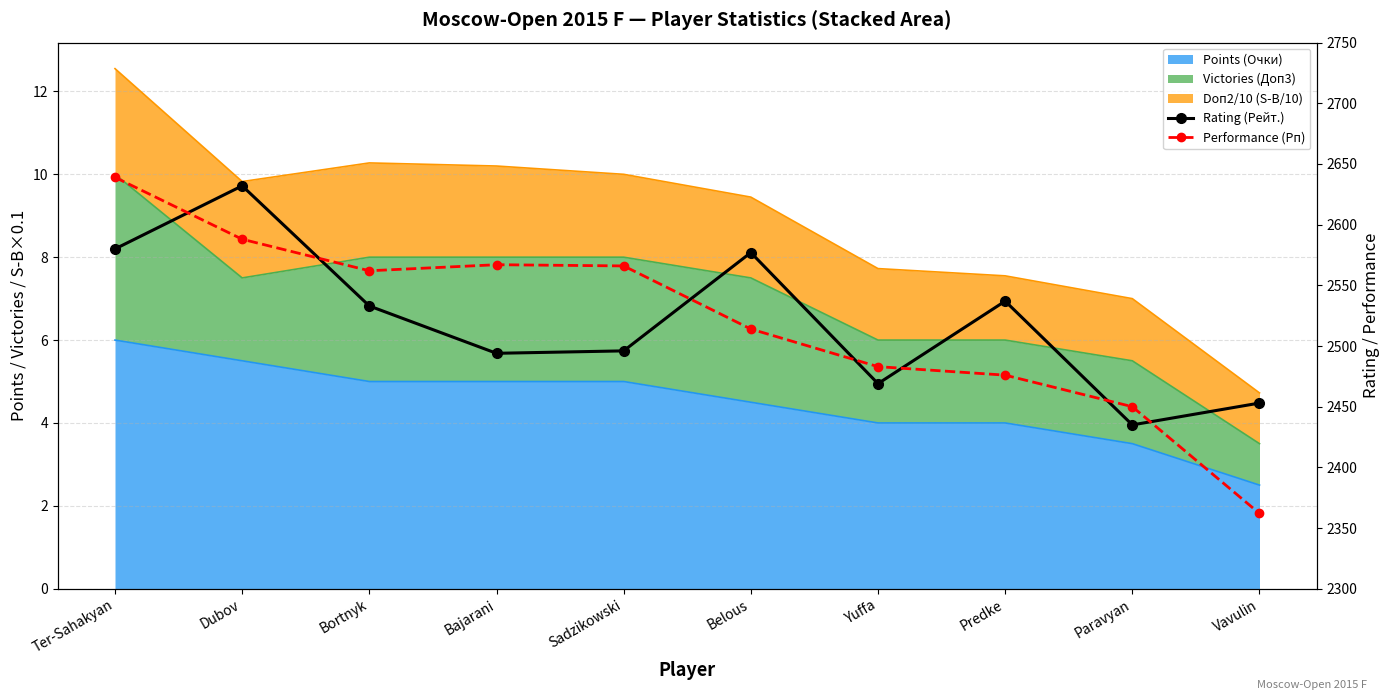

Is the value of Rating (Рейт.) at Ter-Sahakyan greater than the value of Performance (Рп) at Vavulin?

Yes